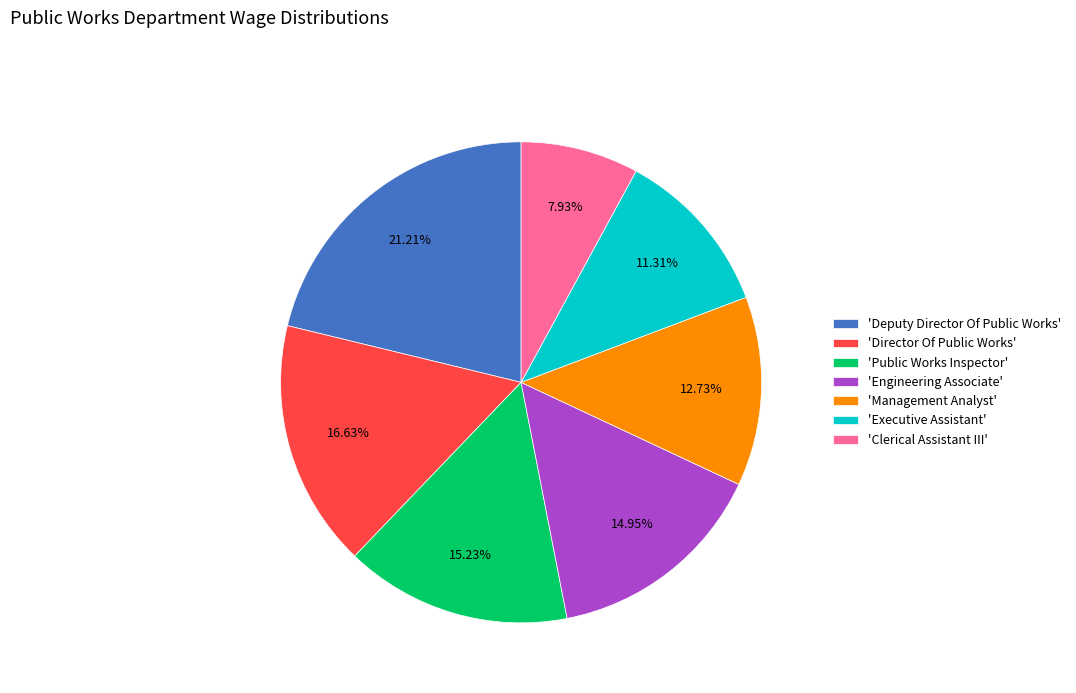

Which slice is the smallest?

'Clerical Assistant III'